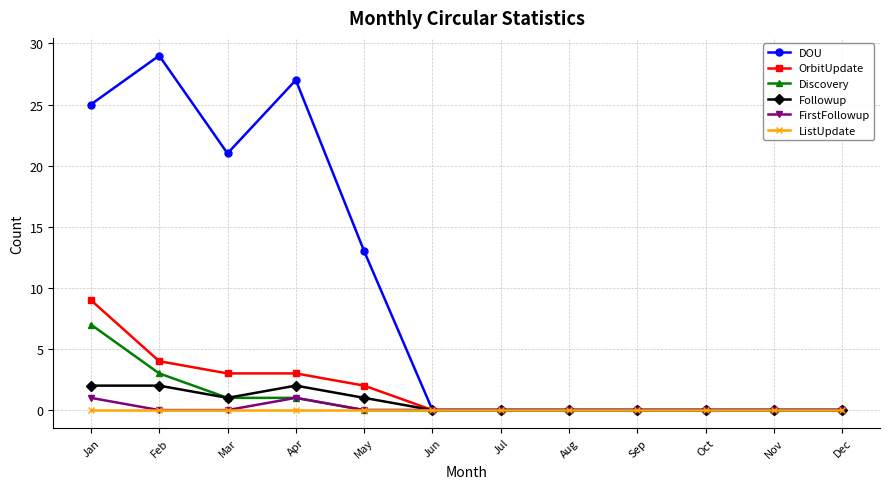

What is the approximate value of OrbitUpdate at Apr?

3